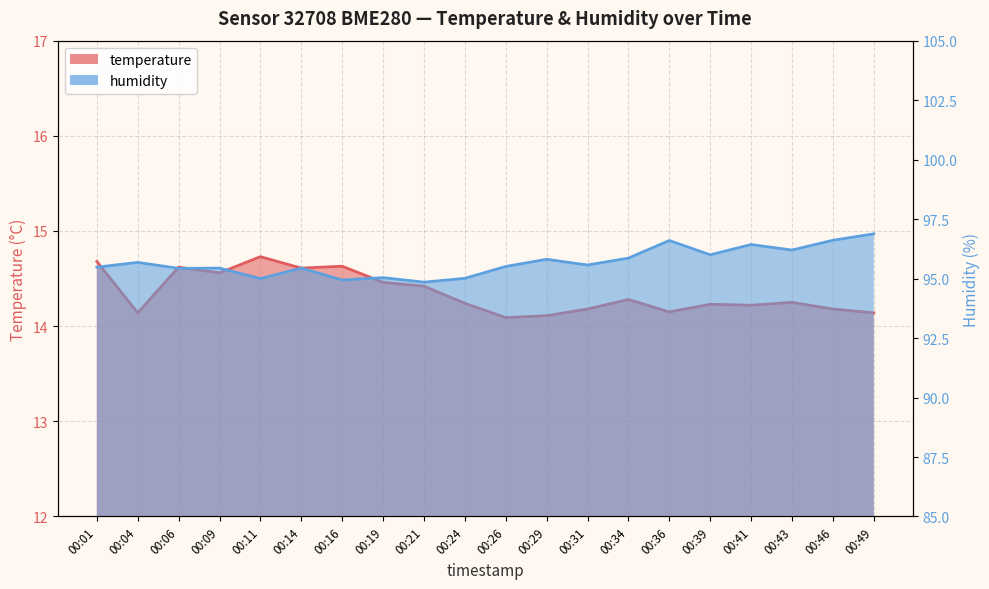

In humidity, how many points are higher than both neighbors (excluding endpoints)?

7